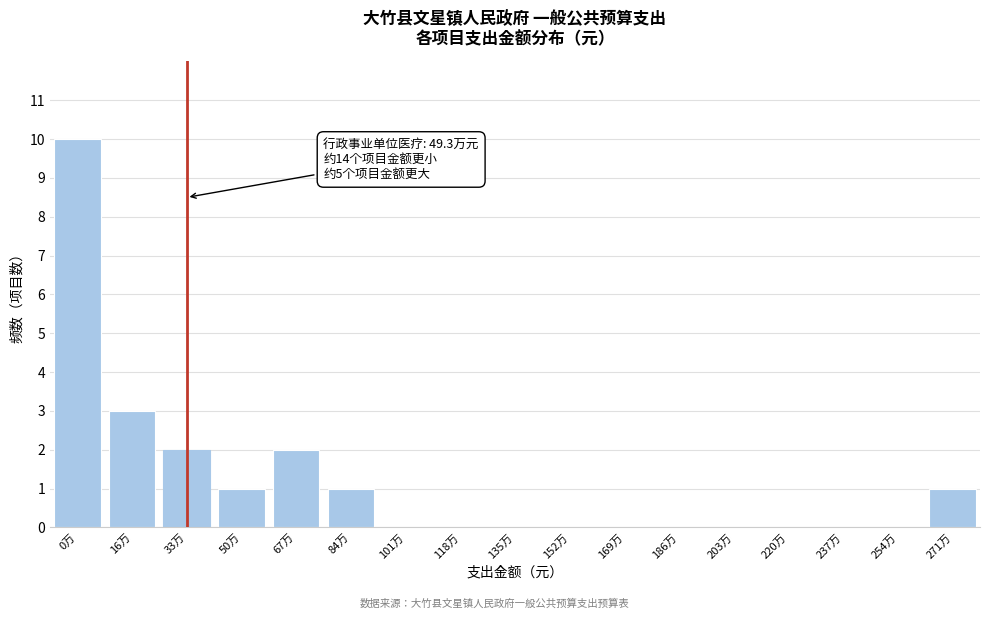

Reading left to right, transcribe all the data shown in this chart.

0万=10	16万=3	33万=2	50万=1	67万=2	84万=1	101万=0	118万=0	135万=0	152万=0	169万=0	186万=0	203万=0	220万=0	237万=0	254万=0	271万=1